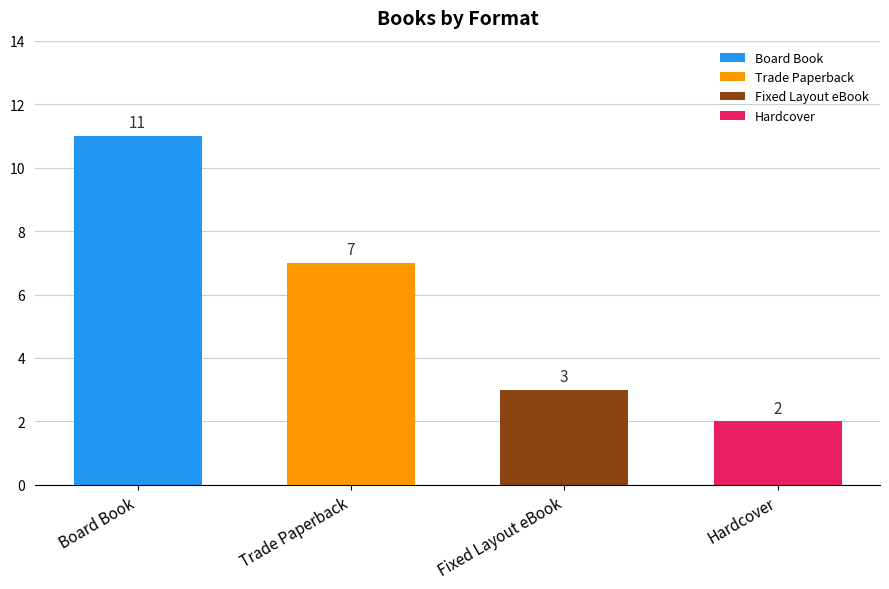

What is the ratio of the value at Trade Paperback to the value at Hardcover?

3.5